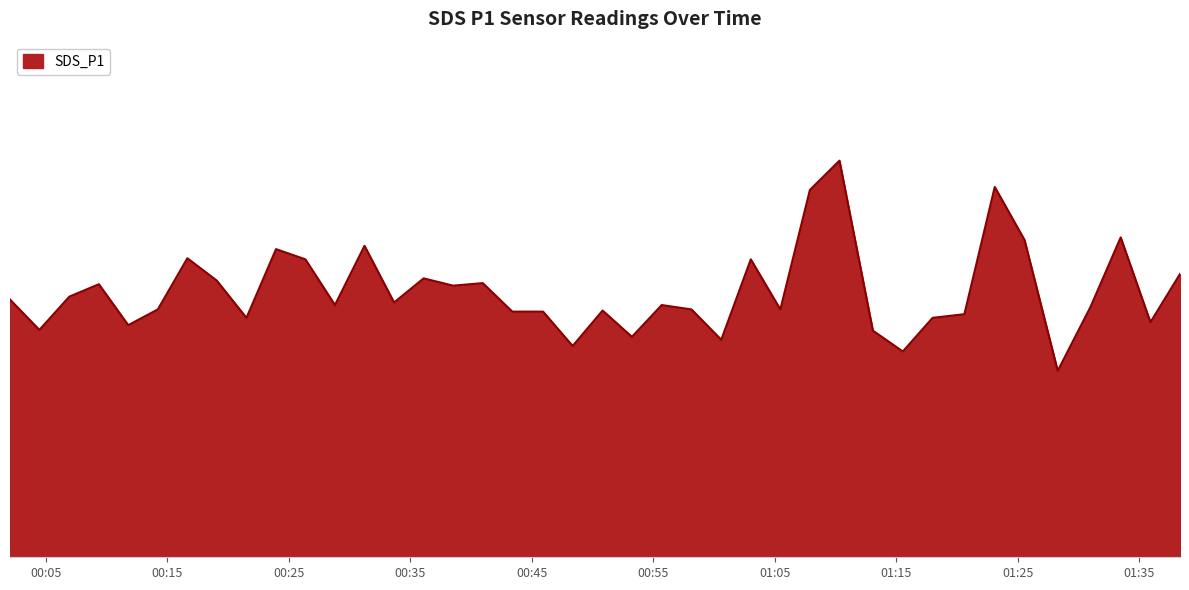

Does the chart display data point markers on the line(s)?

No